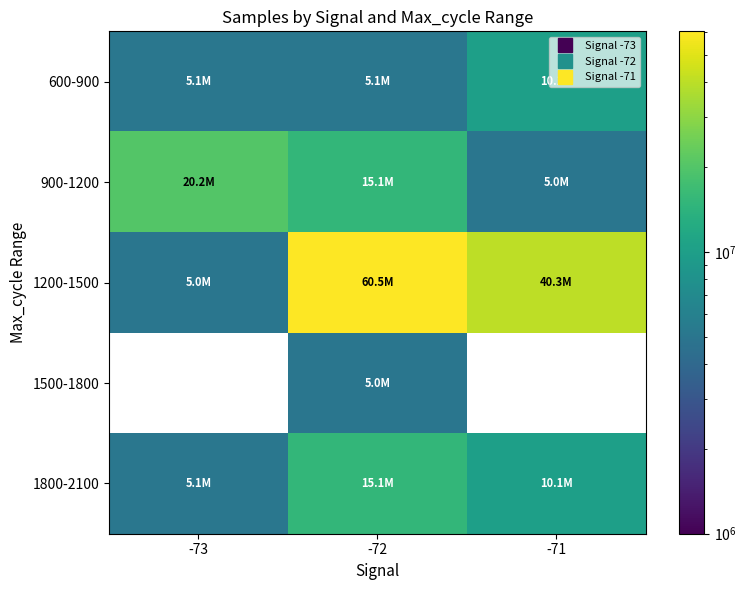

List the labels in order of 1200-1500 value, smallest first.

-73, -71, -72